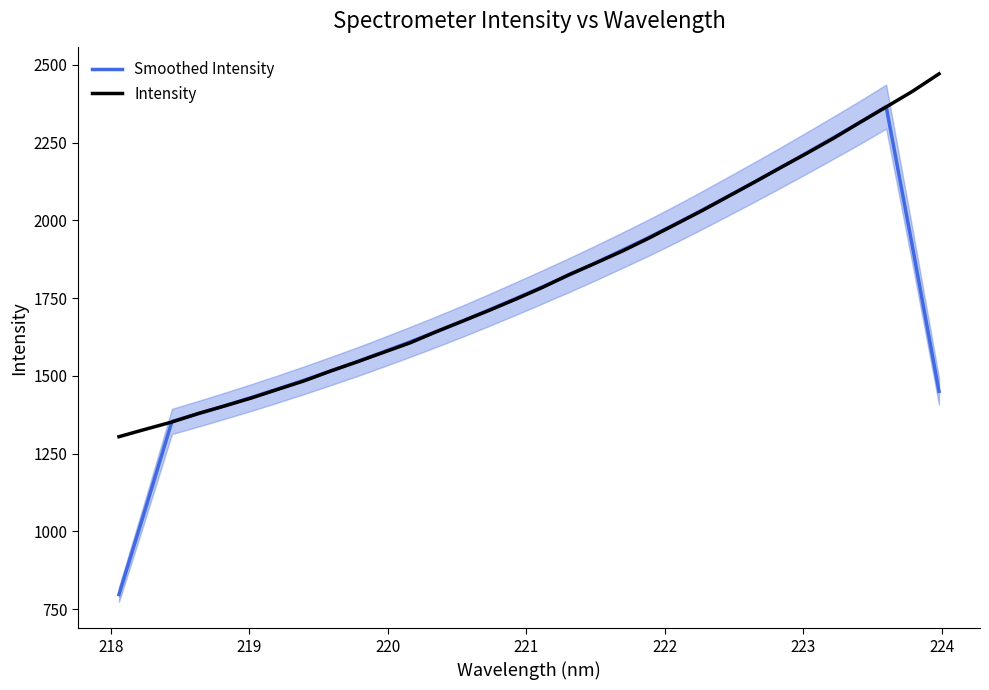

What is the maximum value for Smoothed Intensity?

2366.1